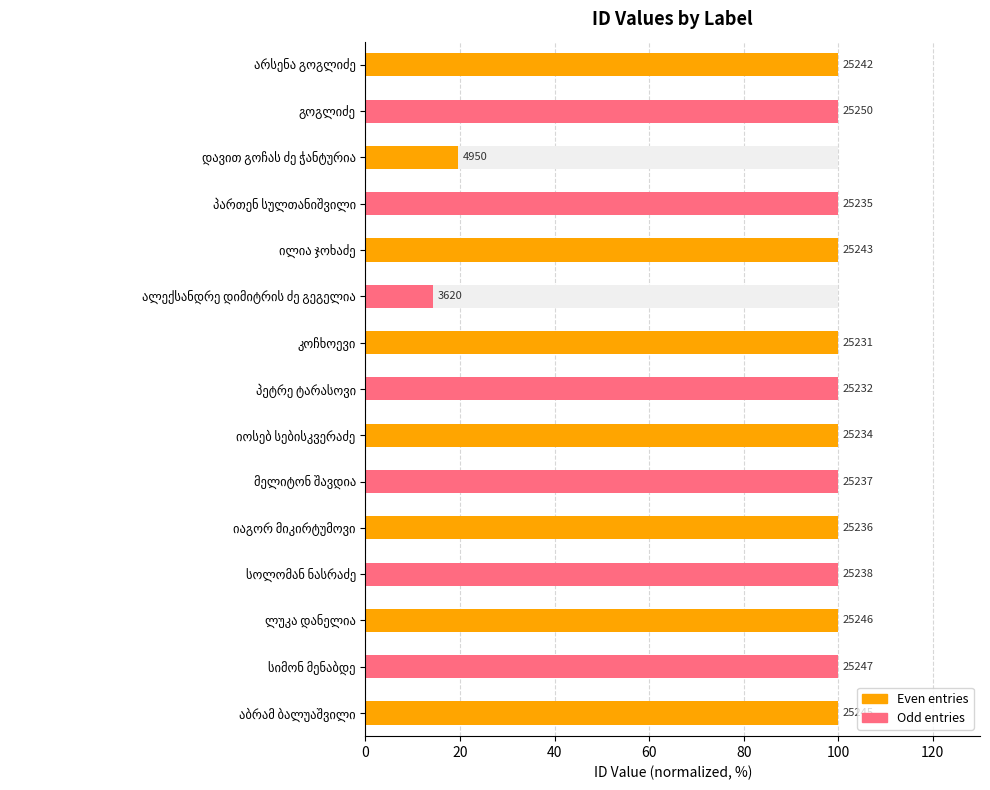

Are the bars horizontal?

Yes